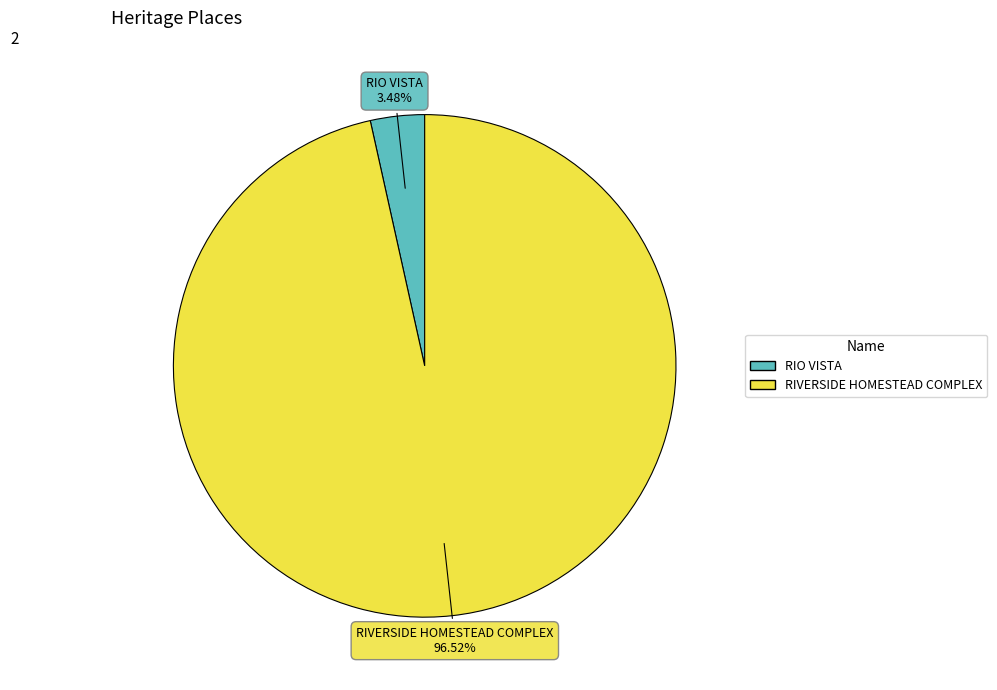

Count the number of slices in the pie.

2